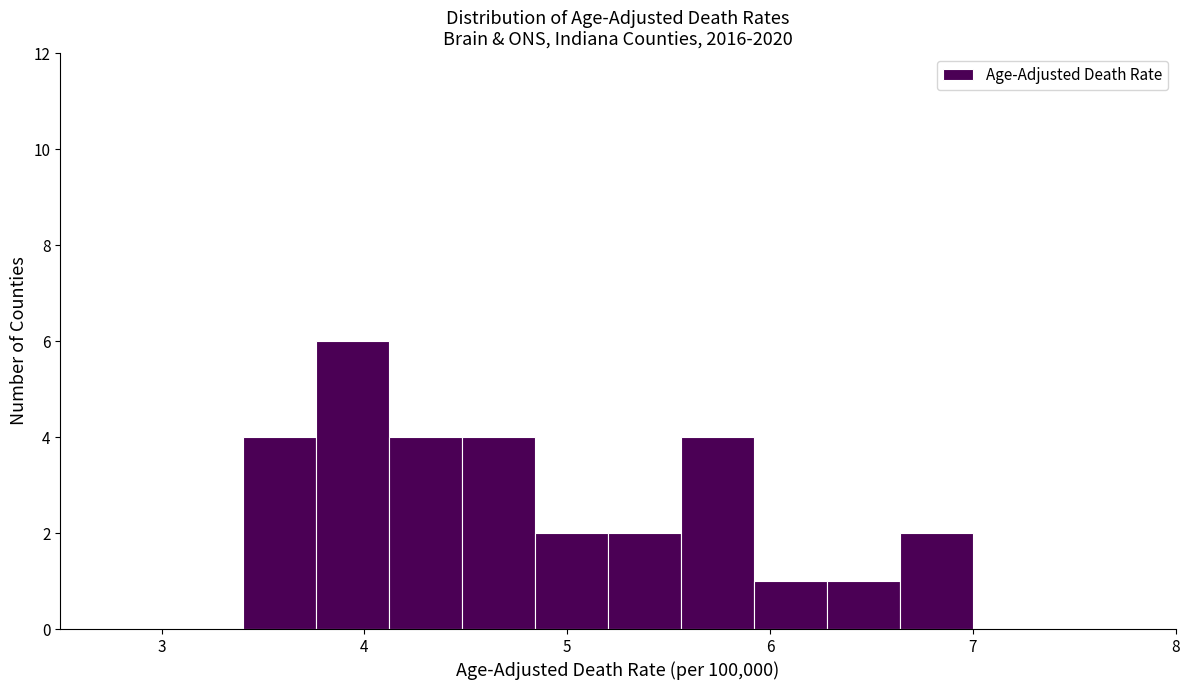

Around what value on the x-axis is the tallest bar? Give the approximate position of its centre, as read against the axis.

3.9